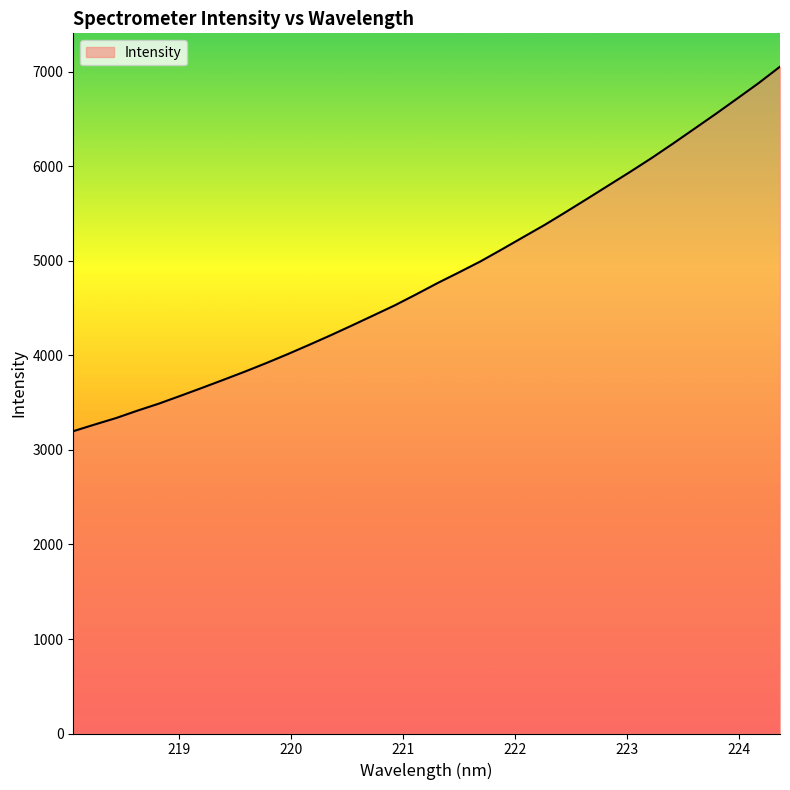

What is the difference between the maximum and minimum values?

3857.2